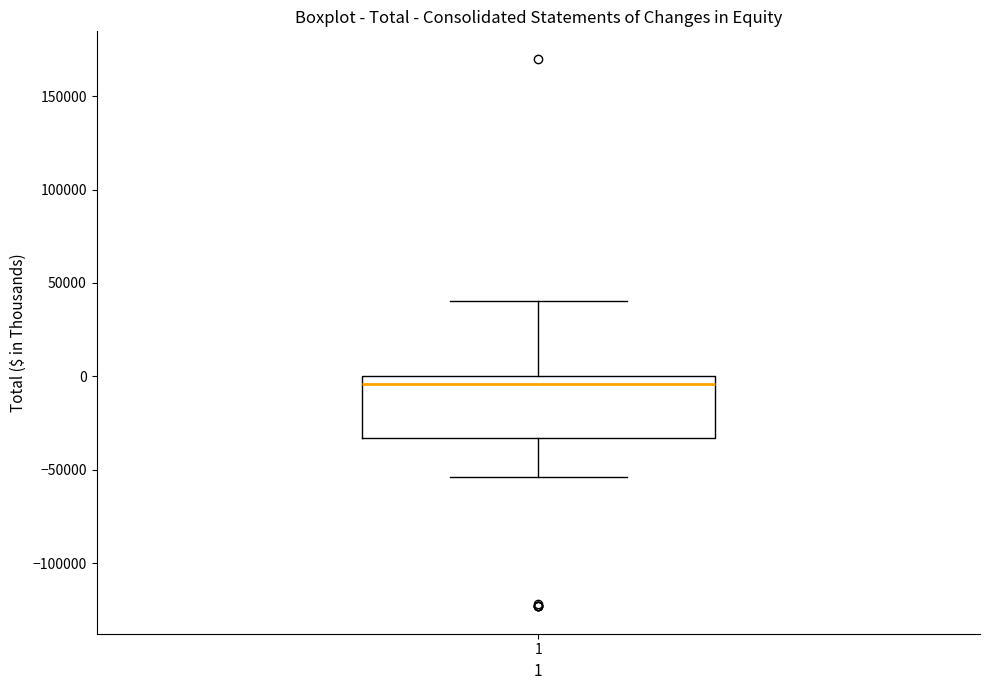

Read this box plot against the y-axis: the position of the median line, the range covered by the box, and the ends of both whiskers. The values are not printed on the chart, so give them approximately, as read against the axis.

median -5000, box -35000 to 0, whiskers -55000 to 40000